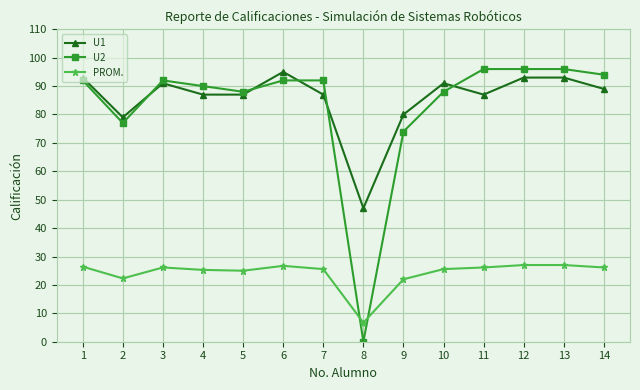

What is the approximate value of PROM. at 13?

27.0